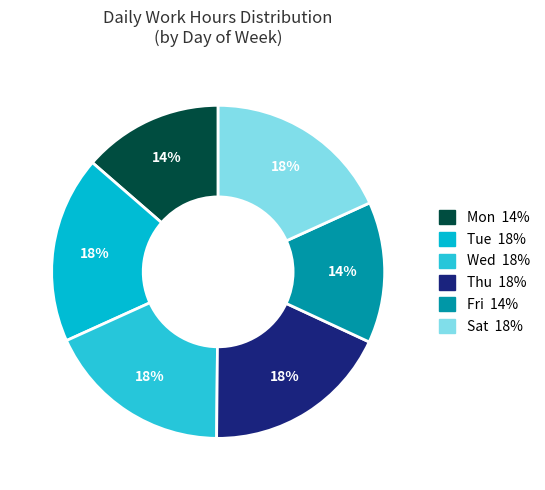

Count the number of slices in the pie.

6